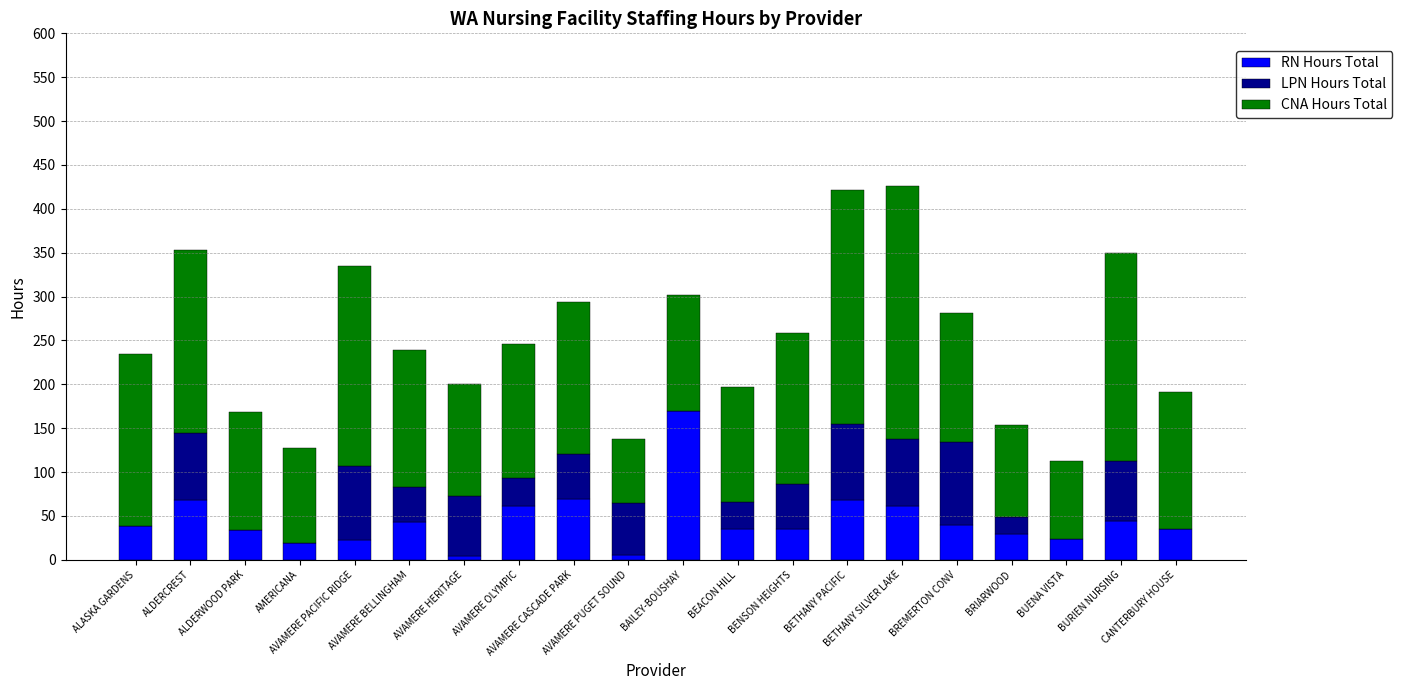

What is the sum of all RN Hours Total values?

909.3